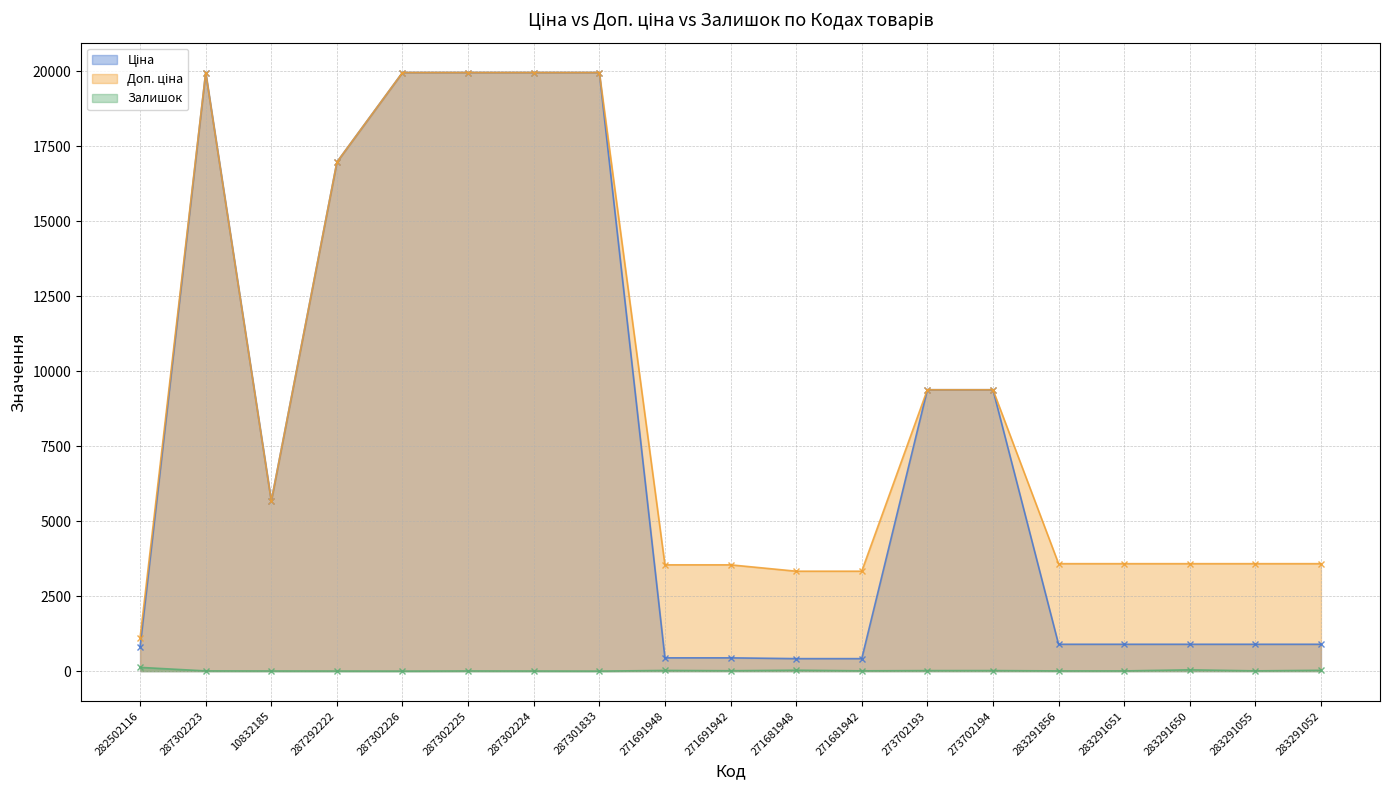

What is the difference between the highest and lowest values at 287302223?

19957.2